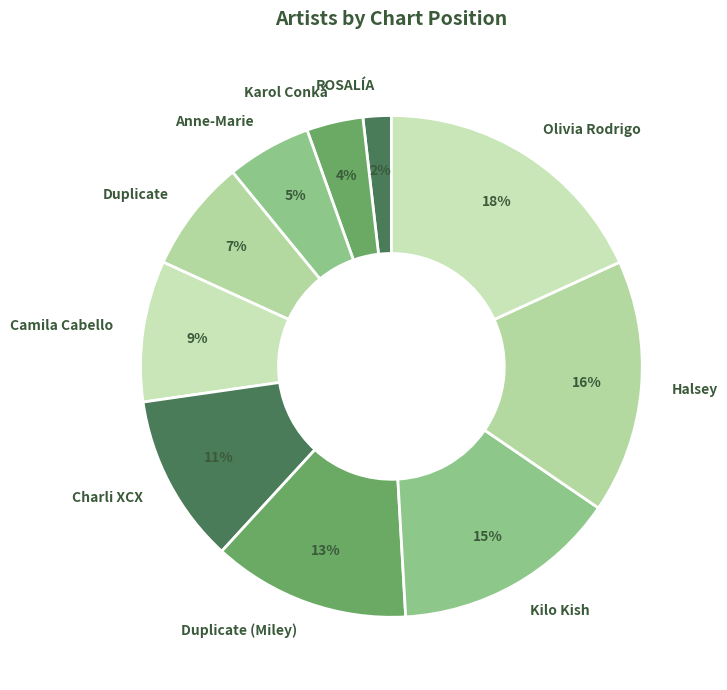

Between Camila Cabello and Anne-Marie, which is larger?

Camila Cabello